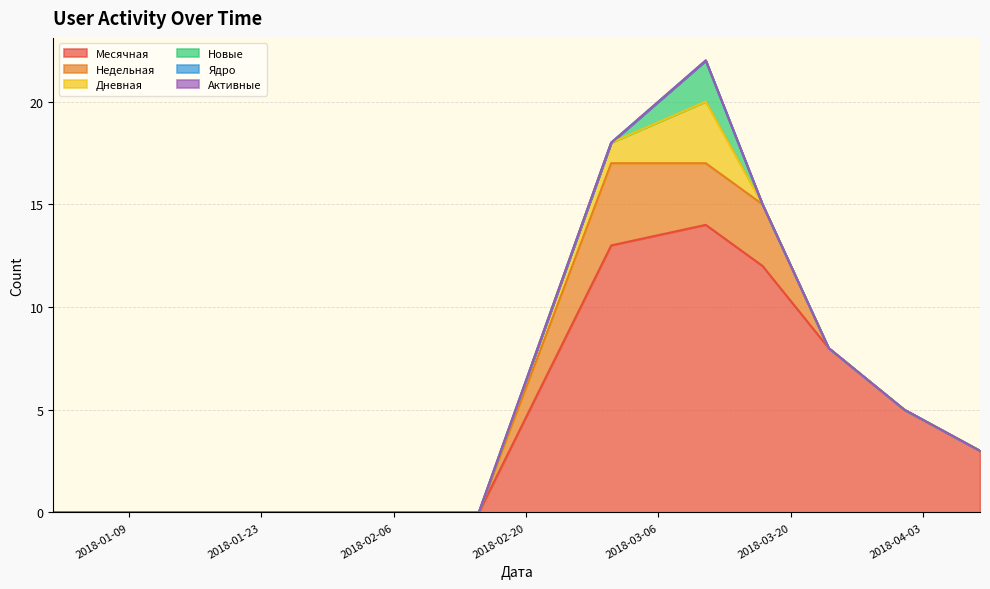

In Новые, how many points are higher than both neighbors (excluding endpoints)?

1